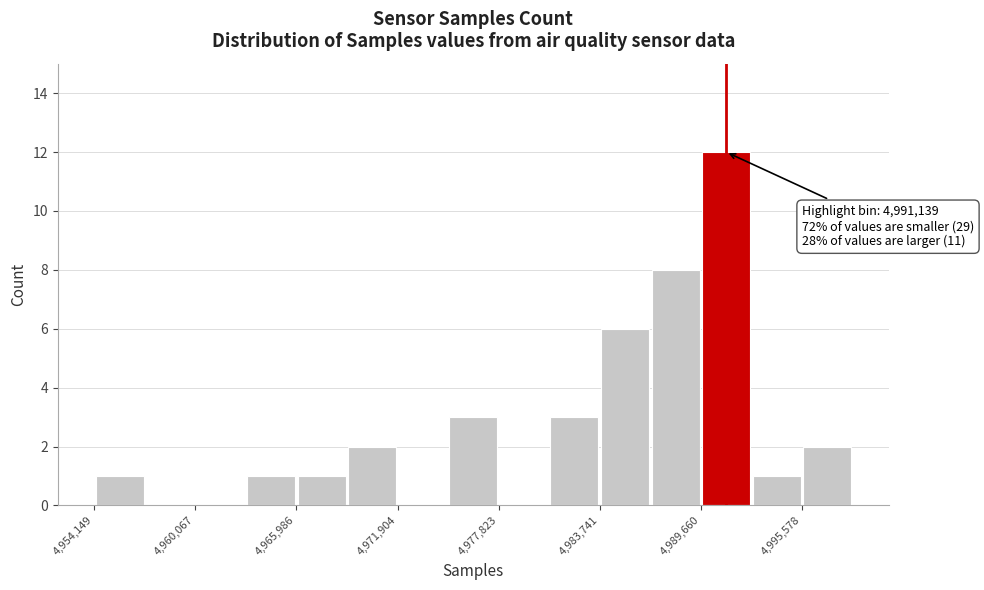

Around what value on the x-axis is the tallest bar? Give the approximate position of its centre, as read against the axis.

4991000